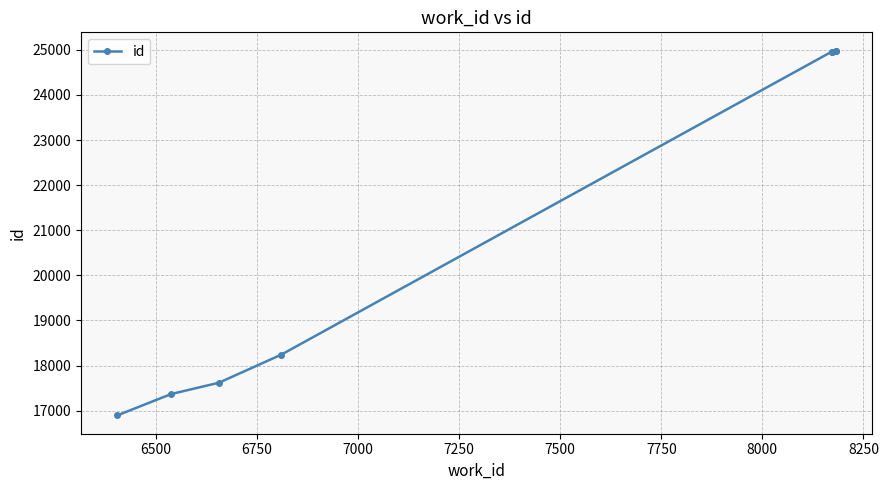

The chart shows a value of 15904 at 7750. True or false?

False